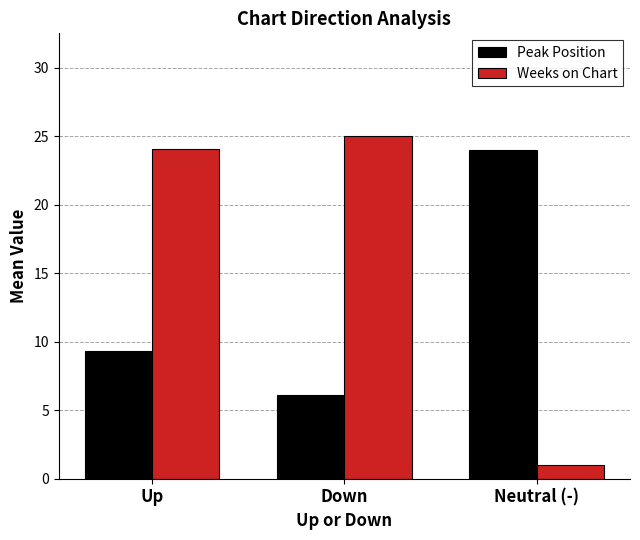

List the series in order of their peak value, highest first.

Weeks on Chart, Peak Position